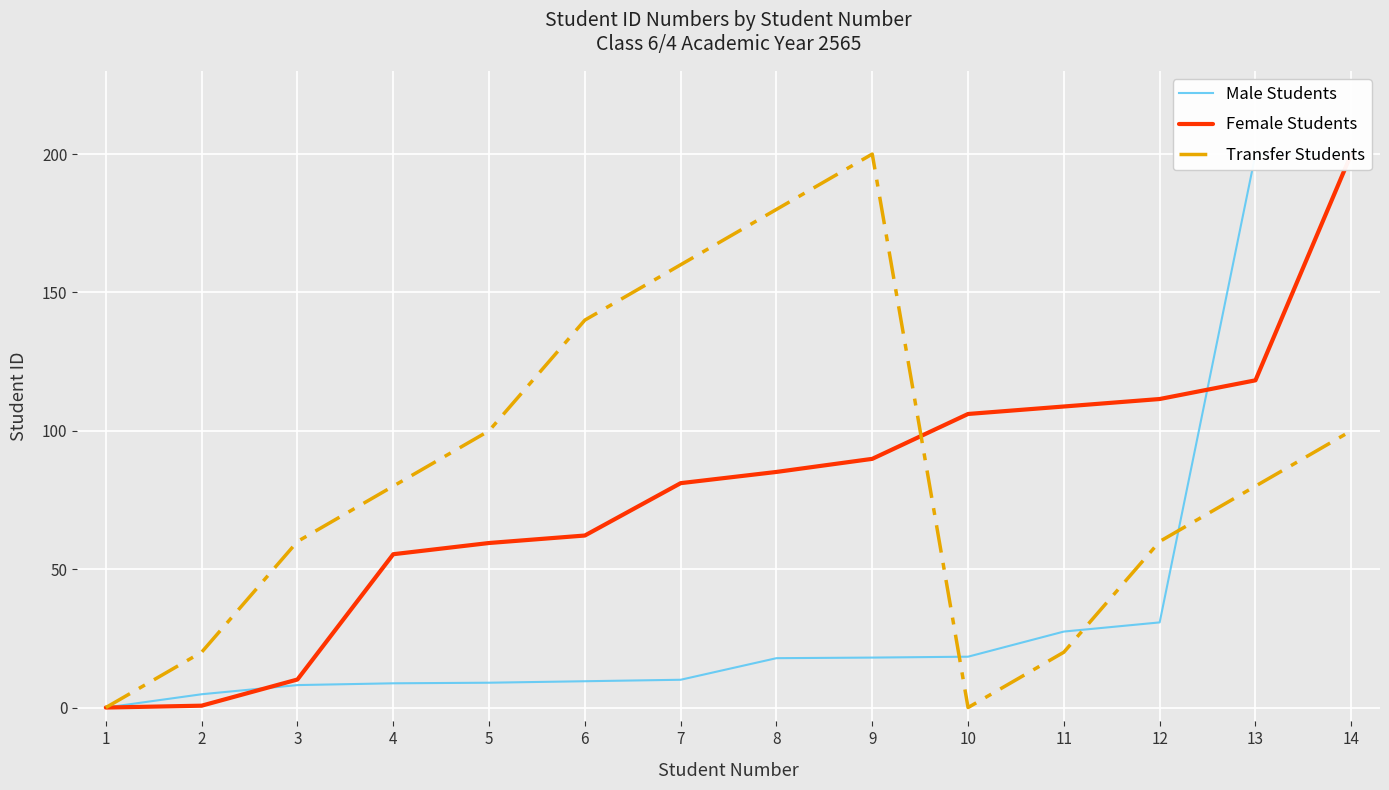

What is the value of the Male Students point at the 7th from the left?

10.0